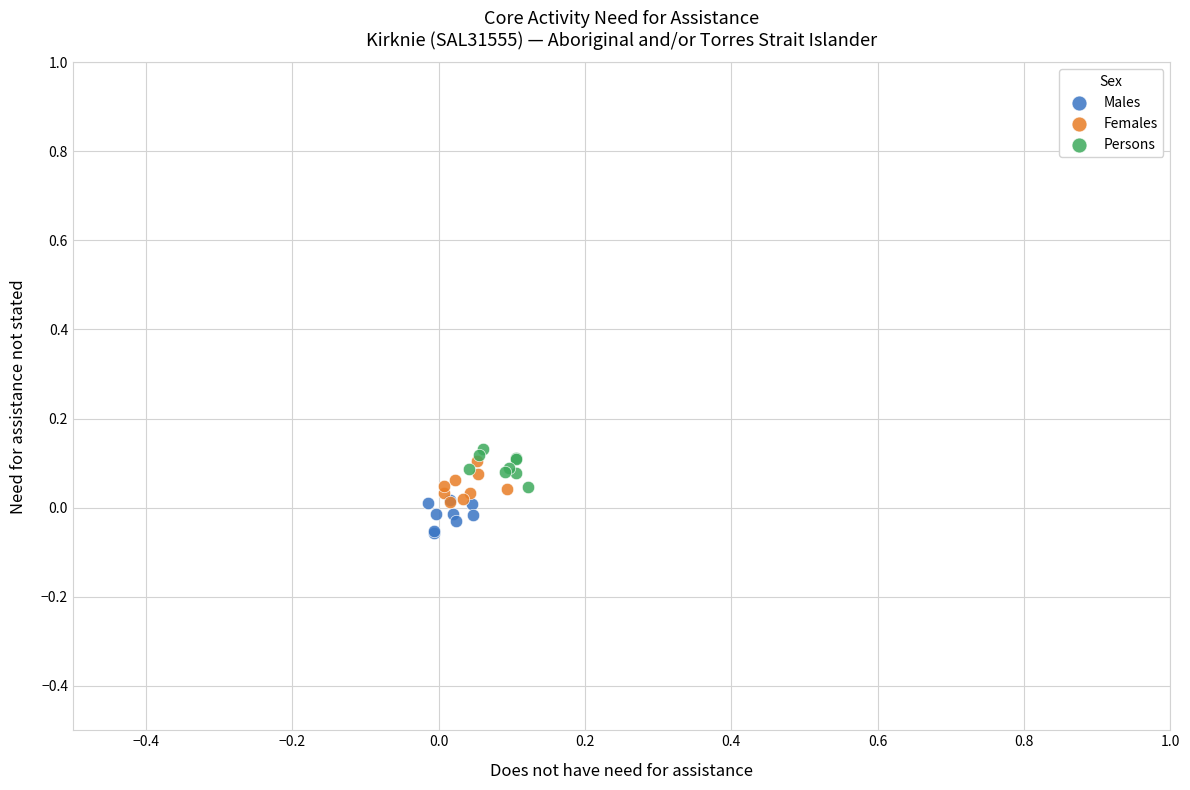

Which series reaches the minimum Y coordinate?

Males